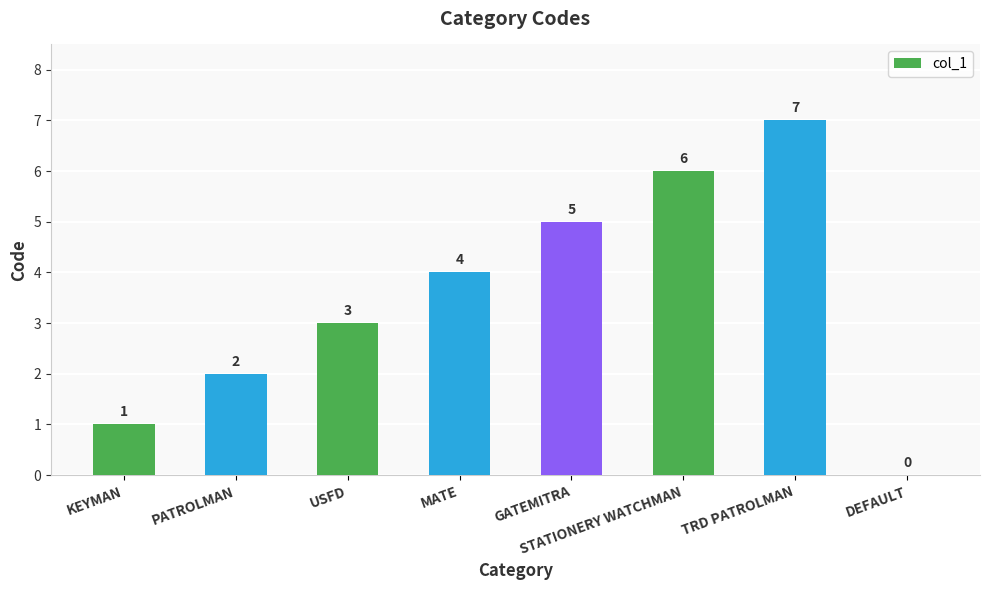

Reading left to right, transcribe all the data shown in this chart.

1	2	3	4	5	6	7	0